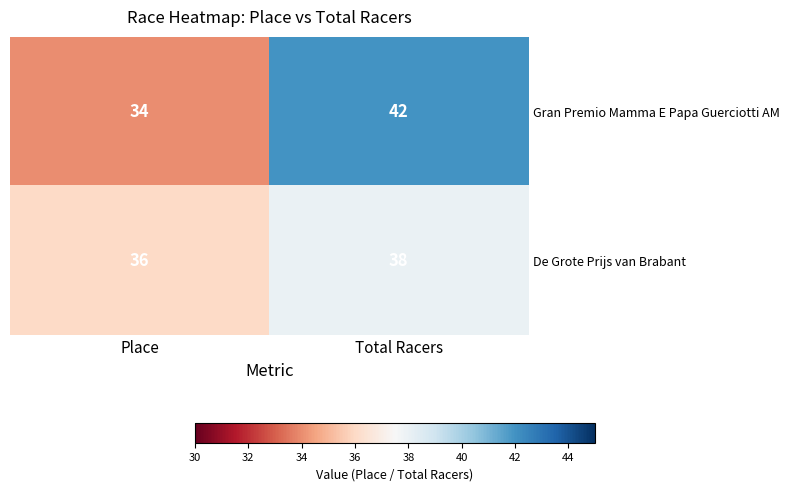

What is the total value across all series at Total Racers?

80